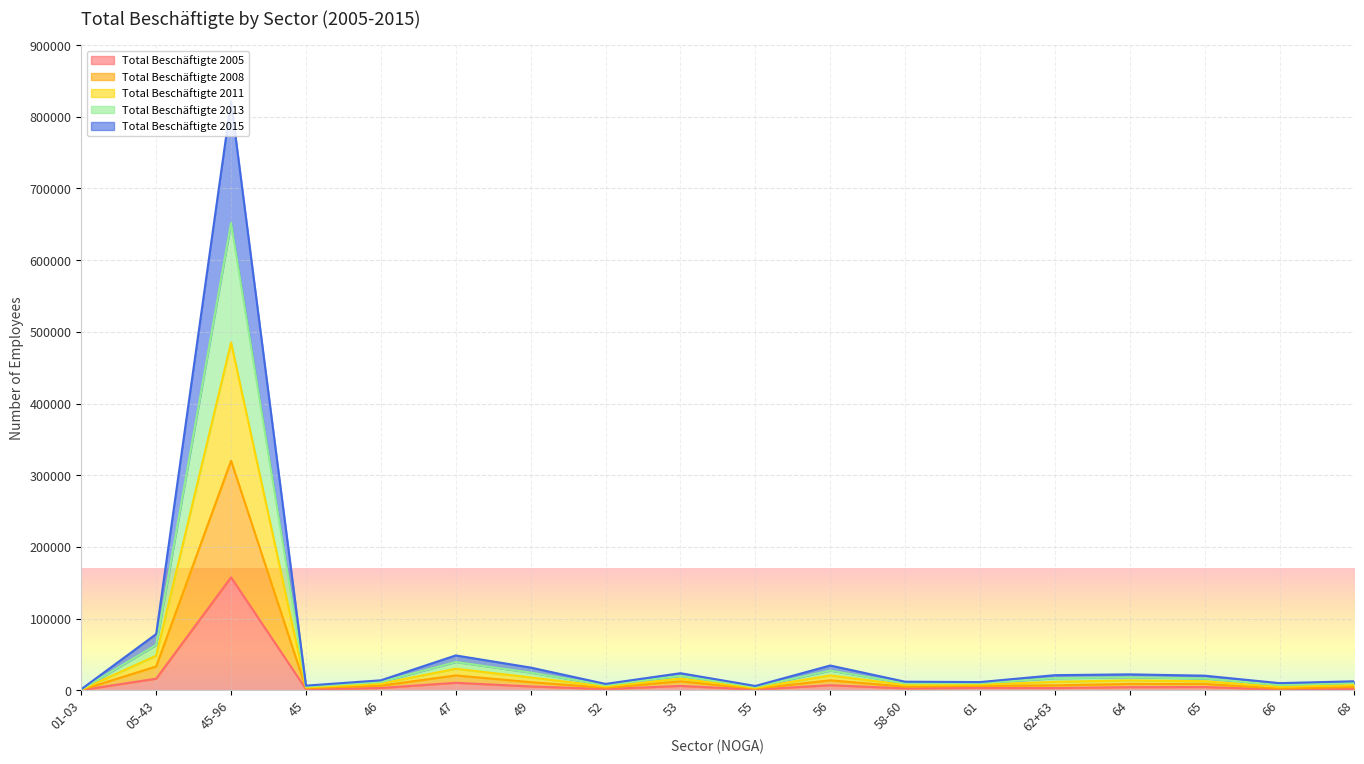

At which label does Total Beschäftigte 2005 reach its peak?

45-96